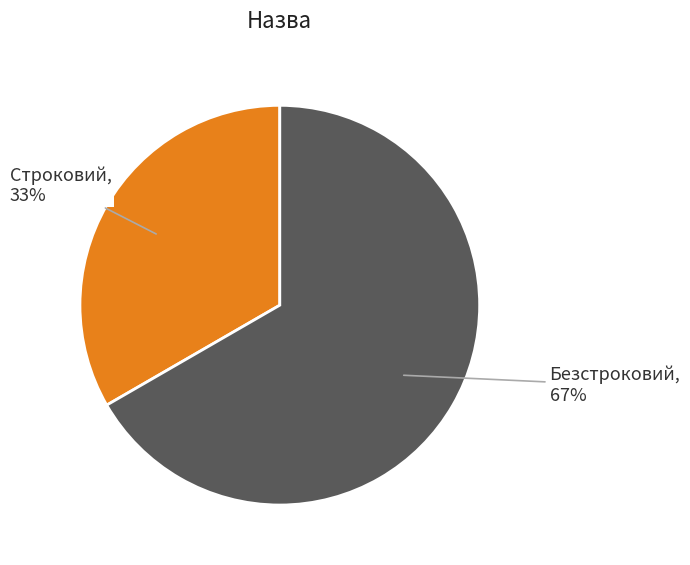

Does any single category account for the majority?

Yes